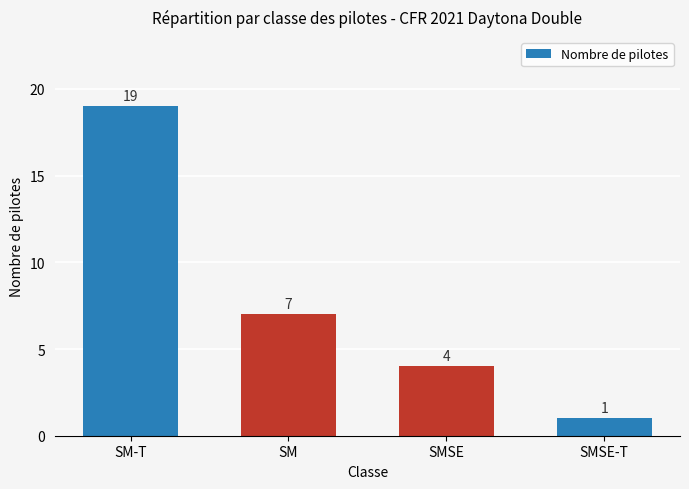

What is the label of the 2nd bar from the left?

SM